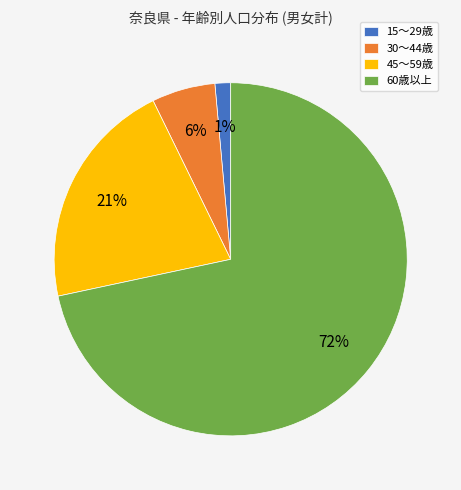

What percentage is the 60歳以上 slice, to the nearest percent?

72%